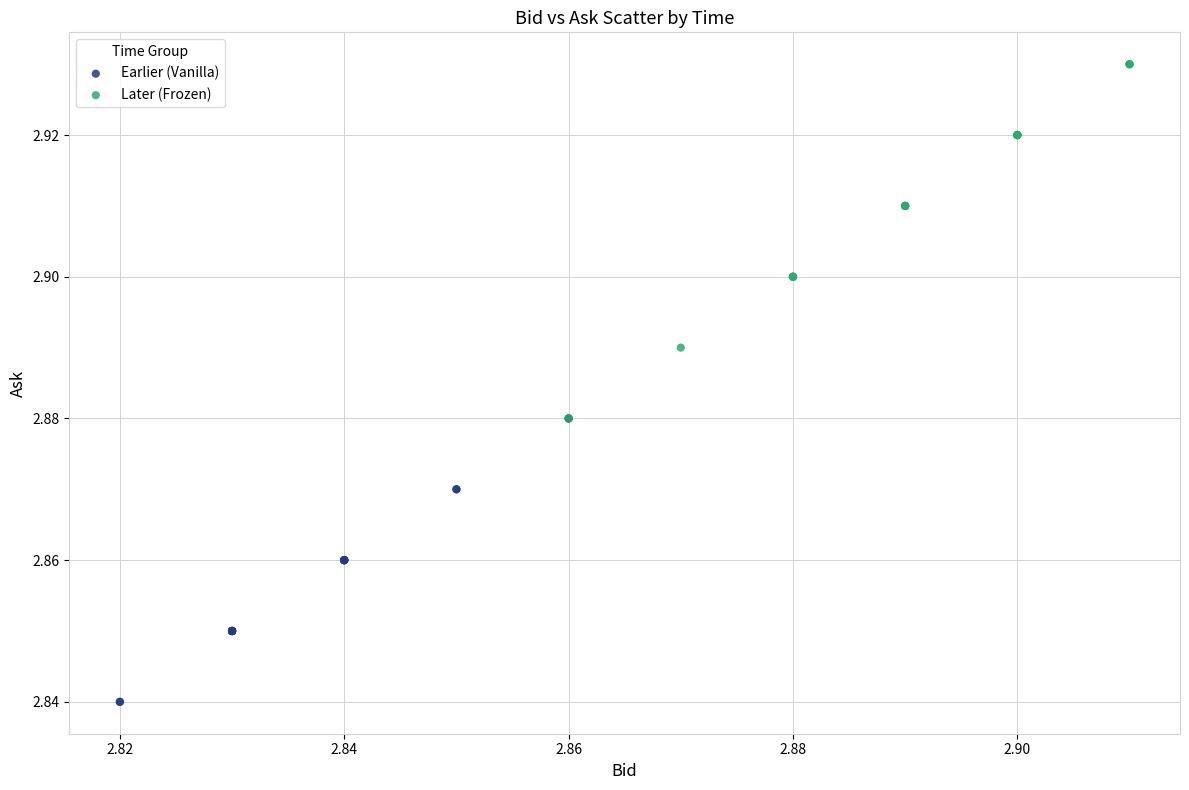

Which series contains the lowest Y value?

Earlier (Vanilla)